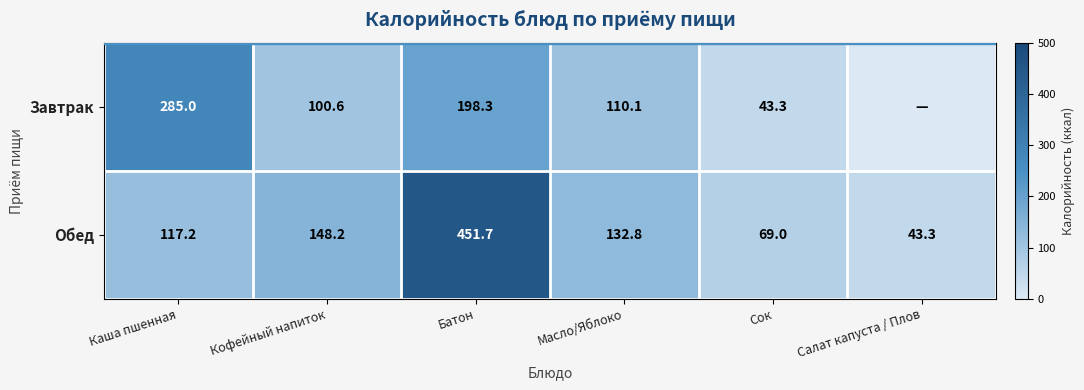

What is the difference between the Обед values at Батон and Каша пшенная?

334.5